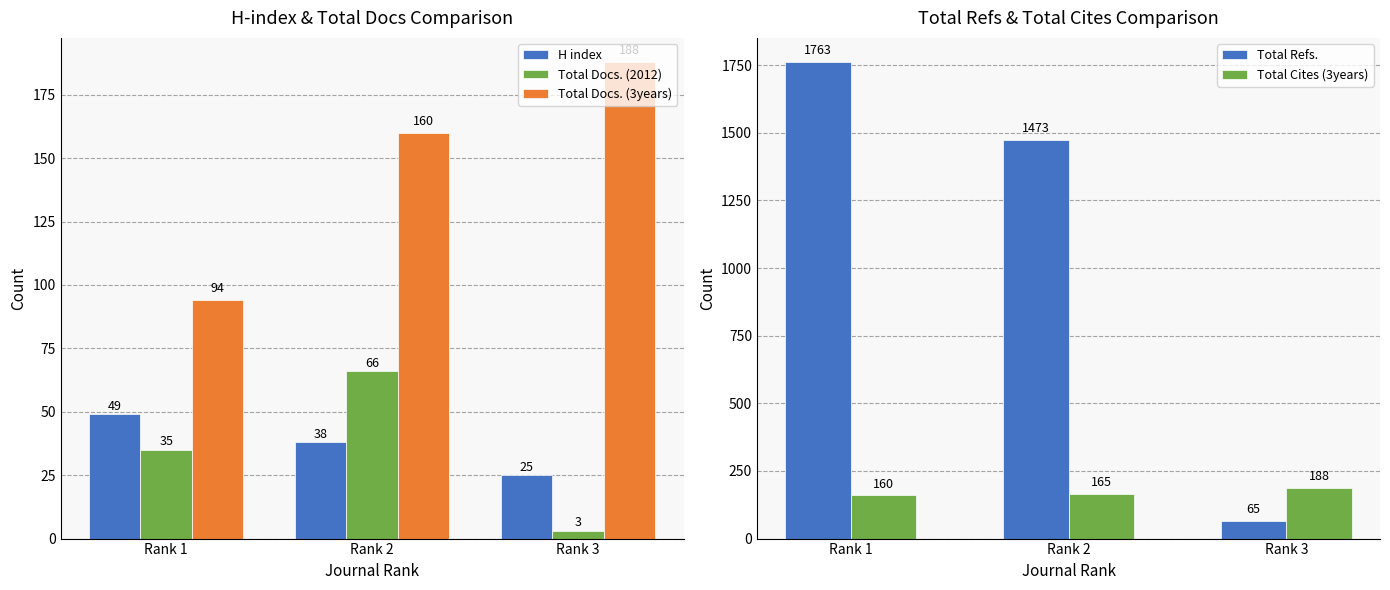

How many bars are there in total?

15